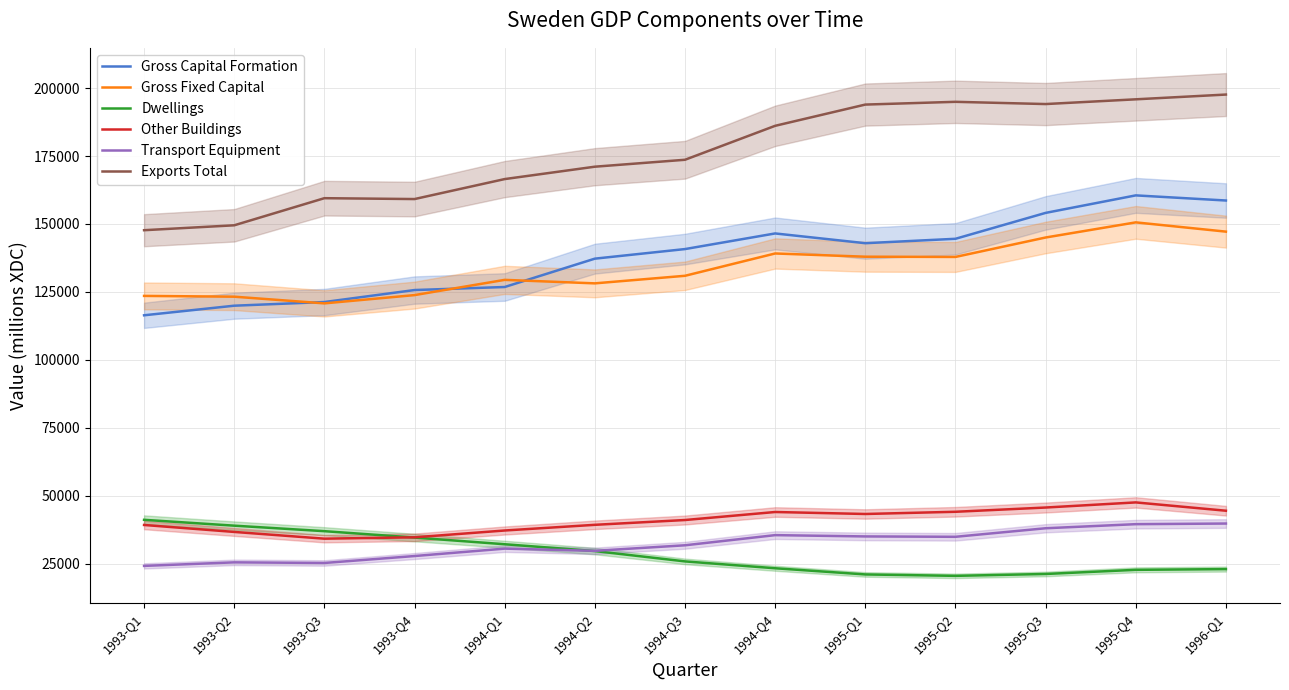

True or false: Other Buildings and Gross Fixed Capital intersect in this chart.

False